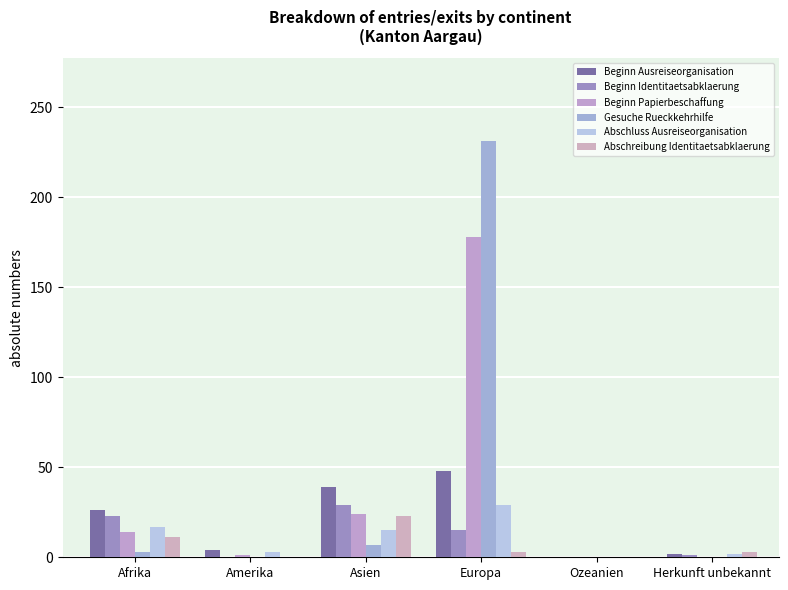

What are all the series names shown in the legend?

Beginn Ausreiseorganisation, Beginn Identitaetsabklaerung, Beginn Papierbeschaffung, Gesuche Rueckkehrhilfe, Abschluss Ausreiseorganisation, Abschreibung Identitaetsabklaerung